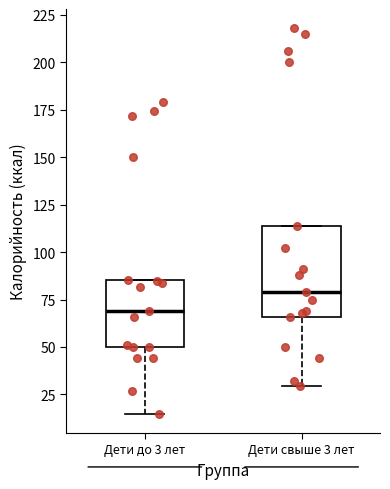

Which box's median line is the lowest?

Дети до 3 лет